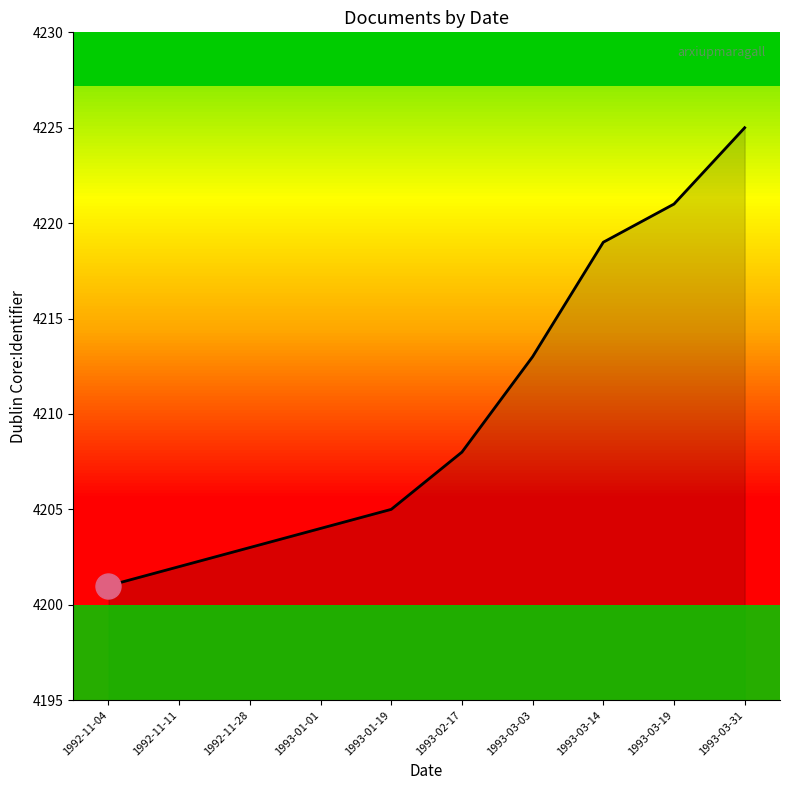

What value does the data have at 1993-03-19, to the nearest 5?

4220